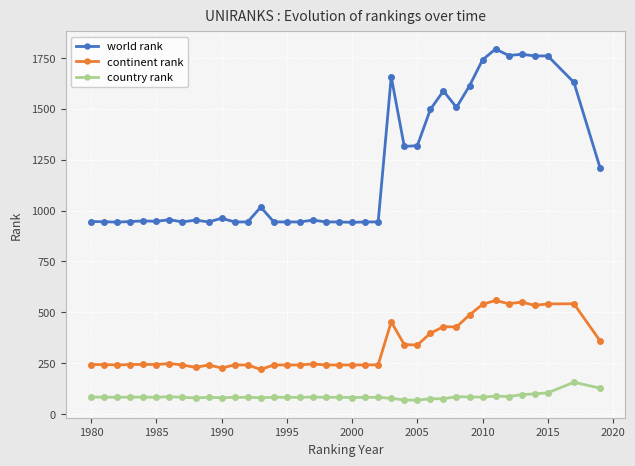

Which series has the largest range (max minus min)?

world rank